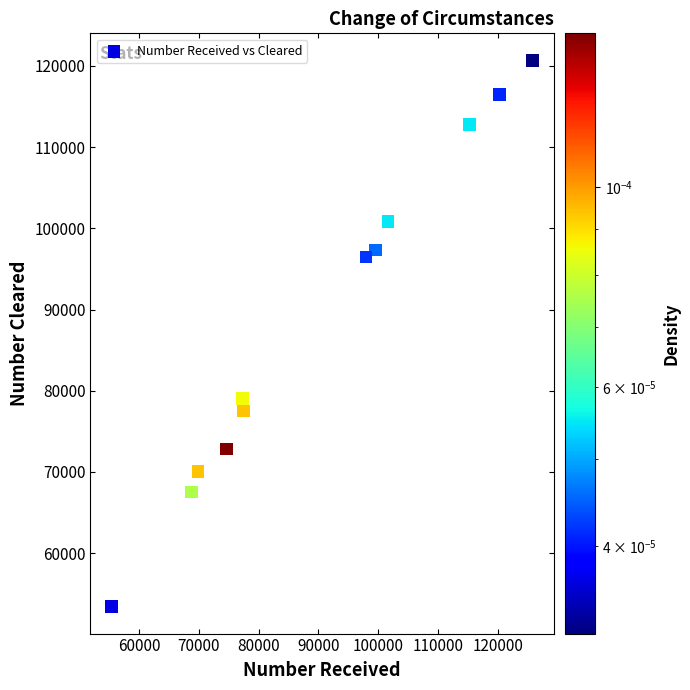

What is the range of Y values (max minus min)?

67190